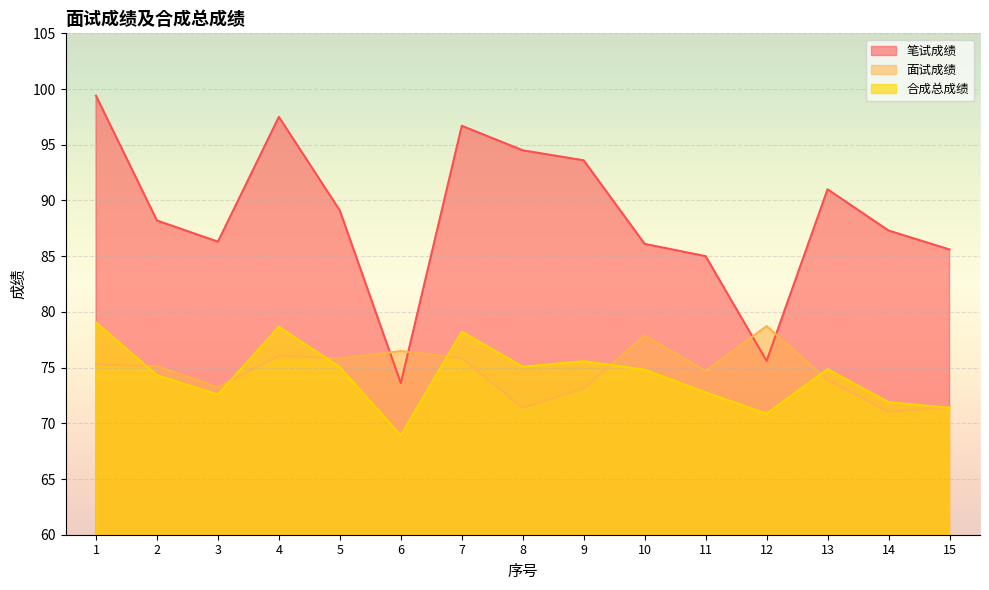

How many times do 面试成绩 and 笔试成绩 cross each other?

4